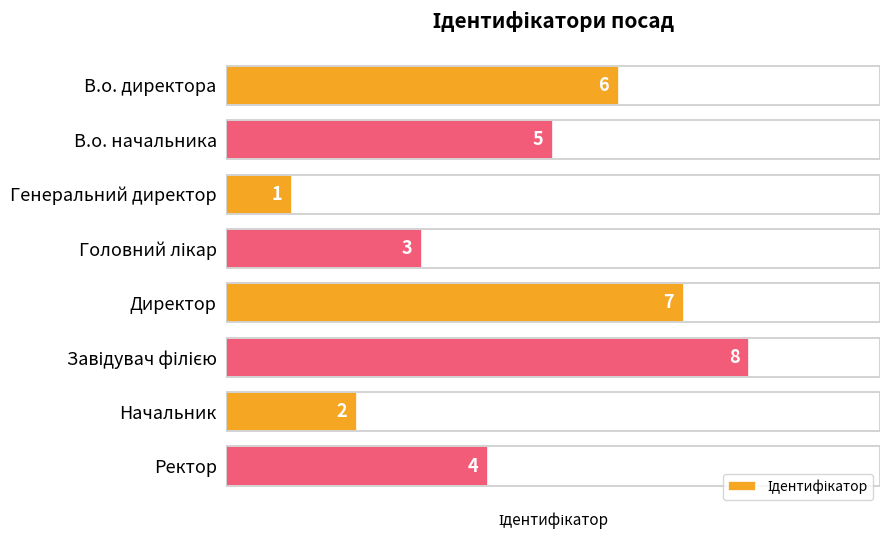

What is the difference between the maximum and minimum values?

7